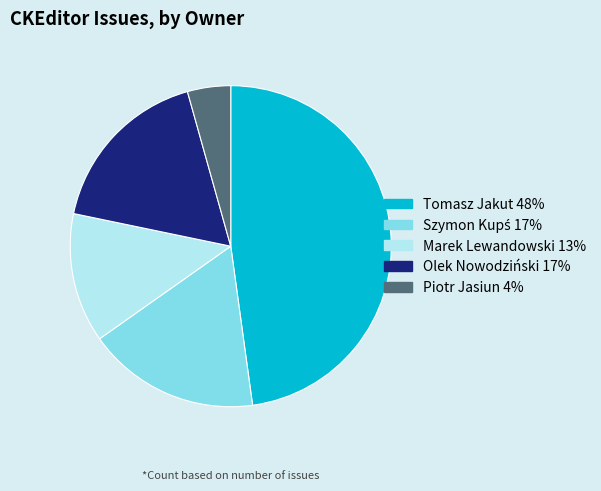

How many segments does this pie chart have?

5